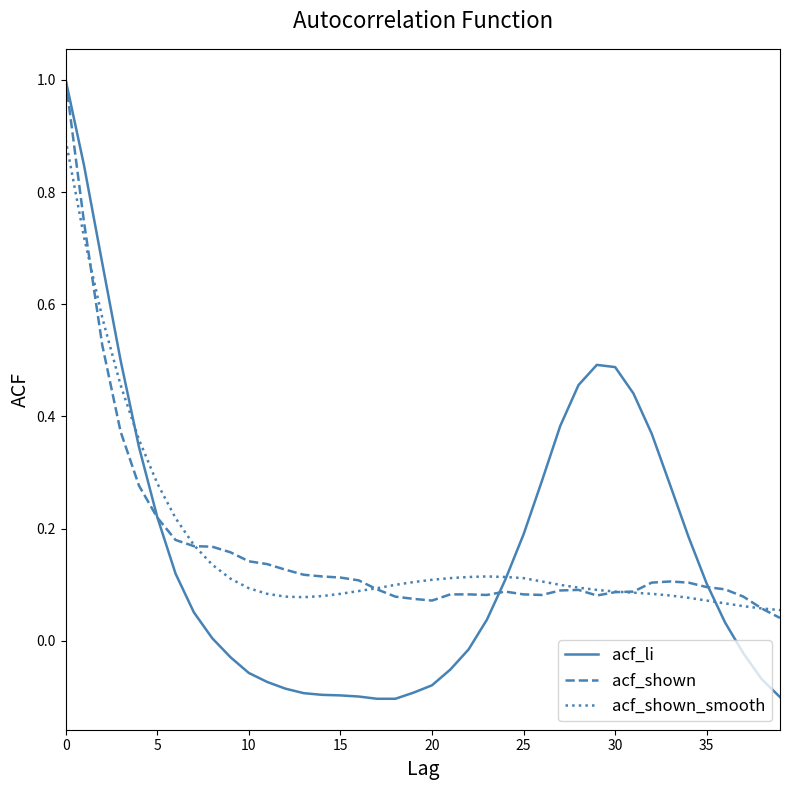

What is the maximum value for acf_li?

1.0